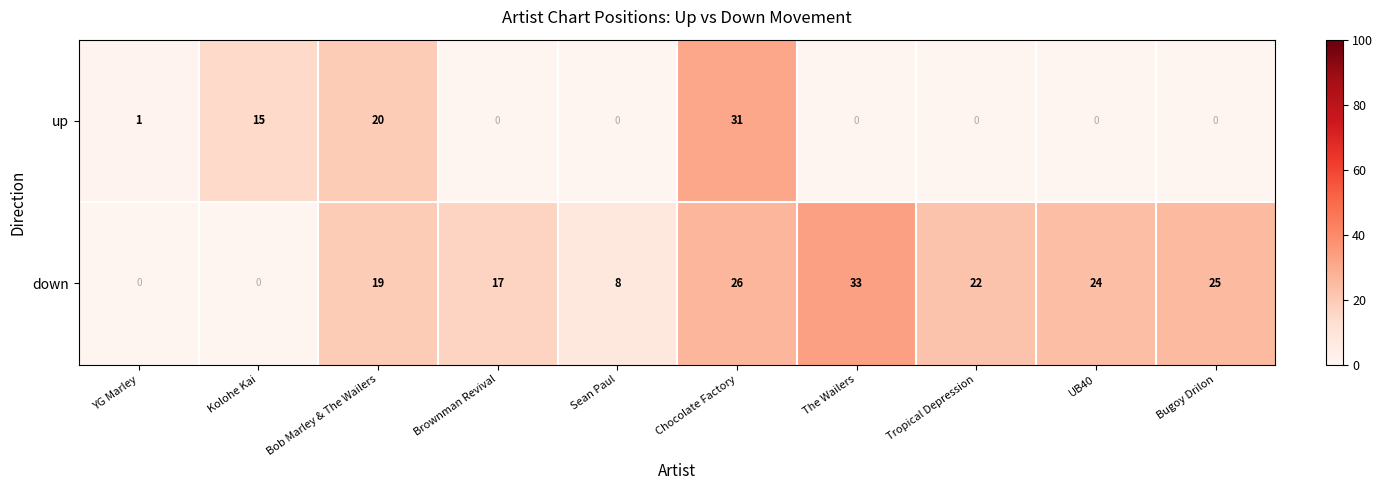

Which series has the largest total across all categories?

down